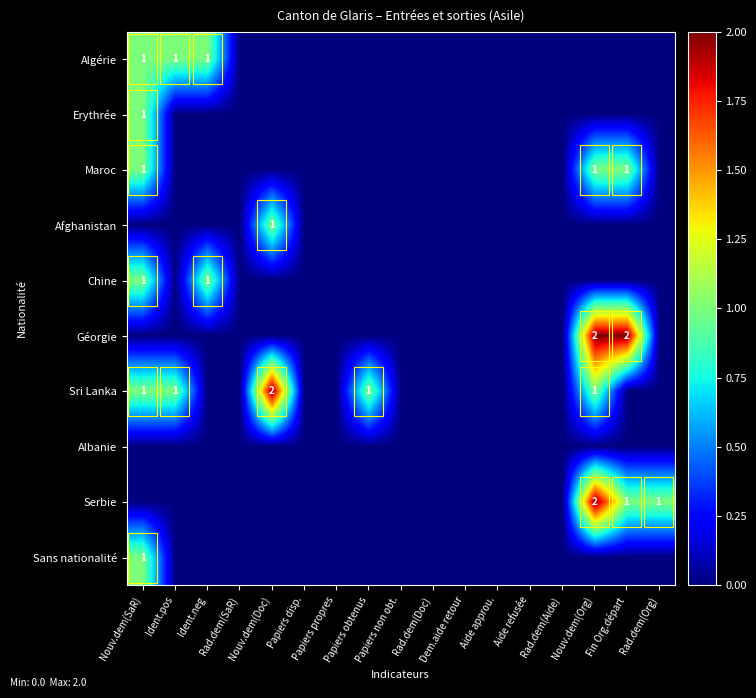

Which category has the lowest value in the Erythrée series?

Ident.pos